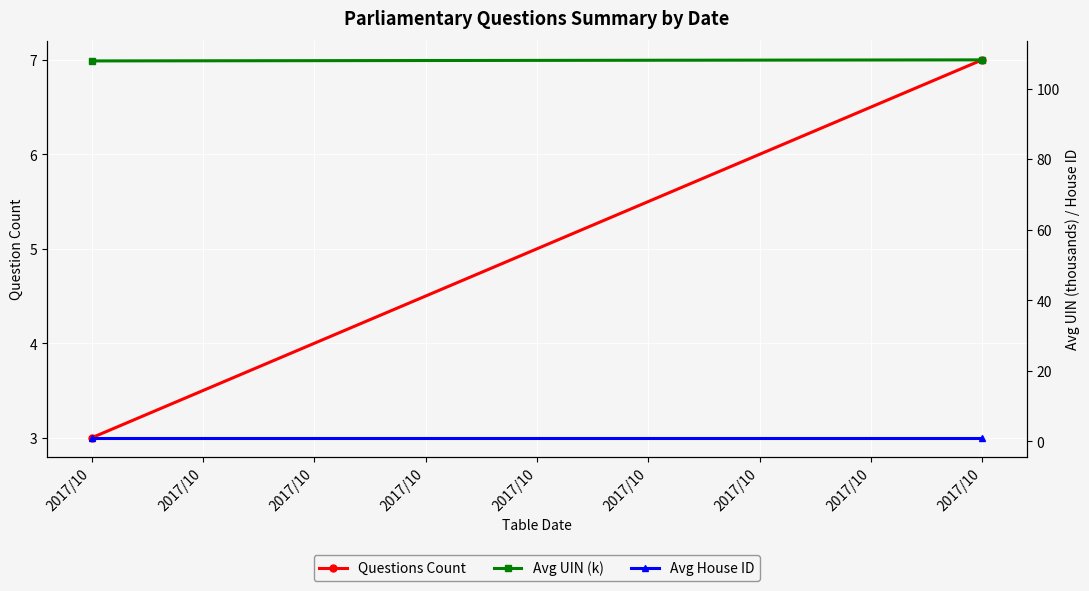

Reading left to right, transcribe all the data shown in this chart.

Questions Count: 2017/10=3.0	2017/10=7.0
Avg UIN (k): 2017/10=107.9	2017/10=108.2
Avg House ID: 2017/10=1.0	2017/10=1.0